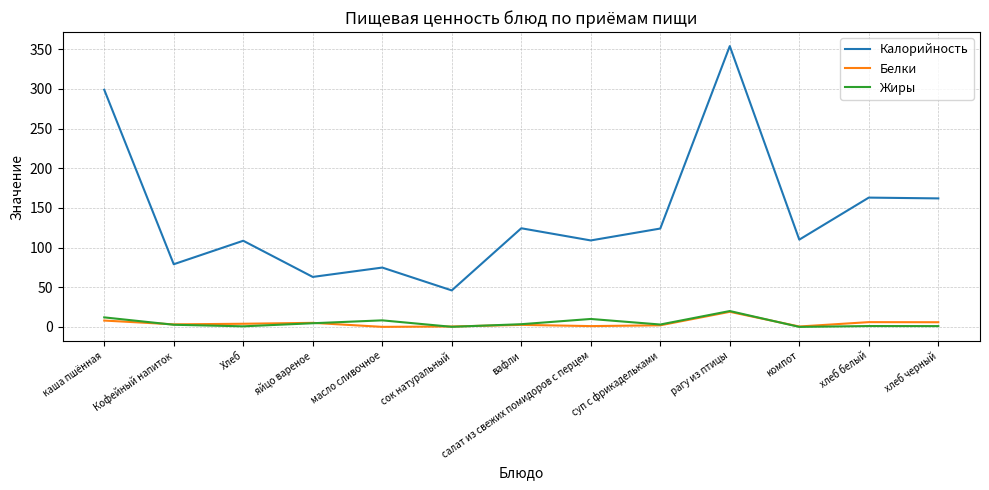

The value of Жиры at масло сливочное is 8.2. True or false?

True